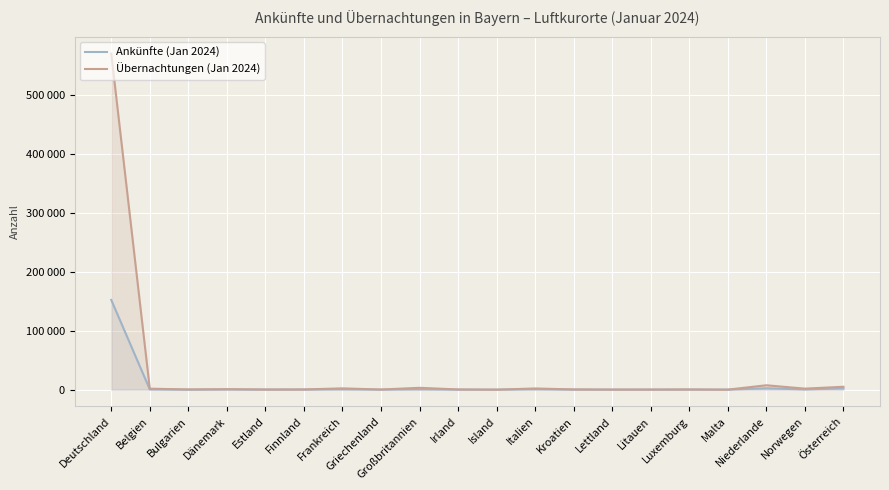

What is the sum of all Ankünfte (Jan 2024) values?

160433